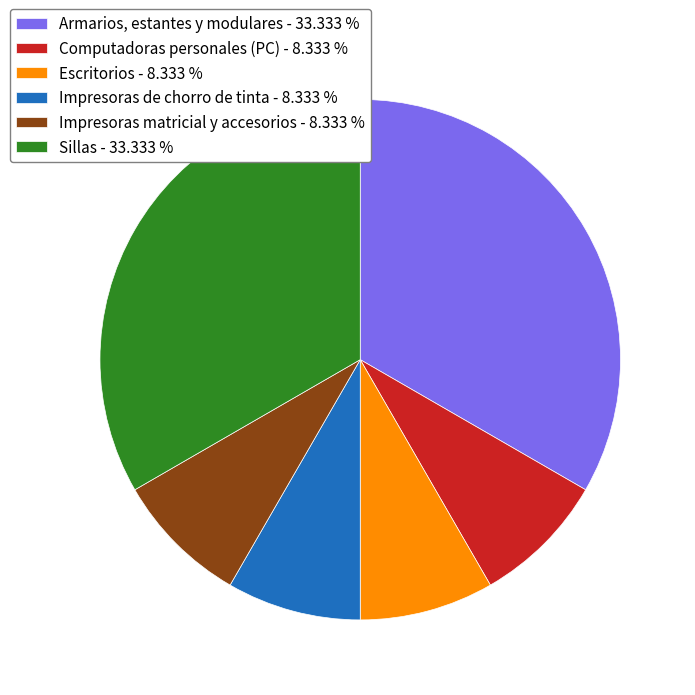

Is Escritorios - 8.333 % the majority of the pie?

No